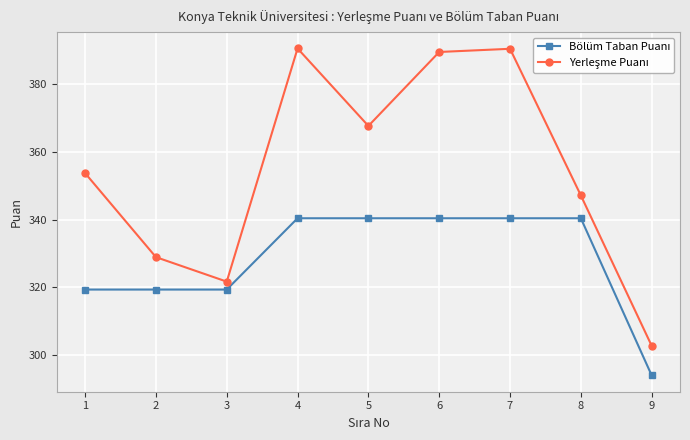

What is the total value across all series at 2?

648.2